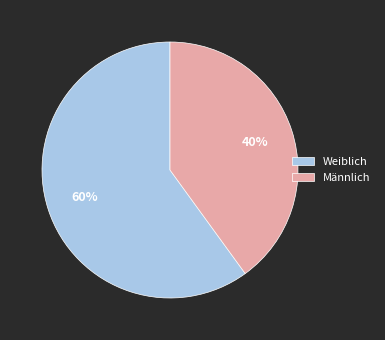

To the nearest percent, what is the combined percentage of Weiblich and Männlich?

100%